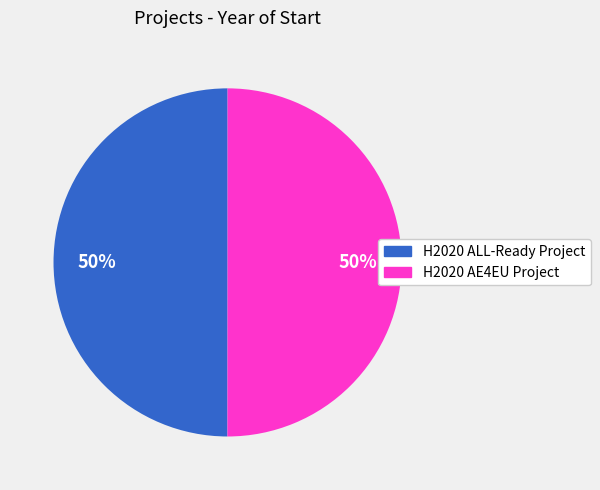

Do H2020 AE4EU Project and H2020 ALL-Ready Project together represent more than half of the pie?

Yes